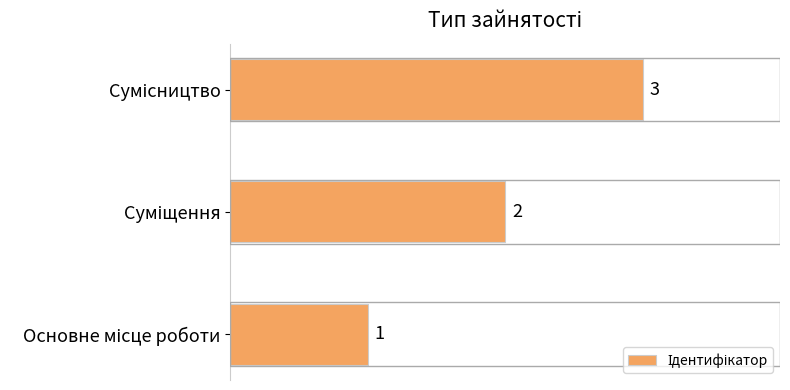

Count the number of categories in the chart.

3